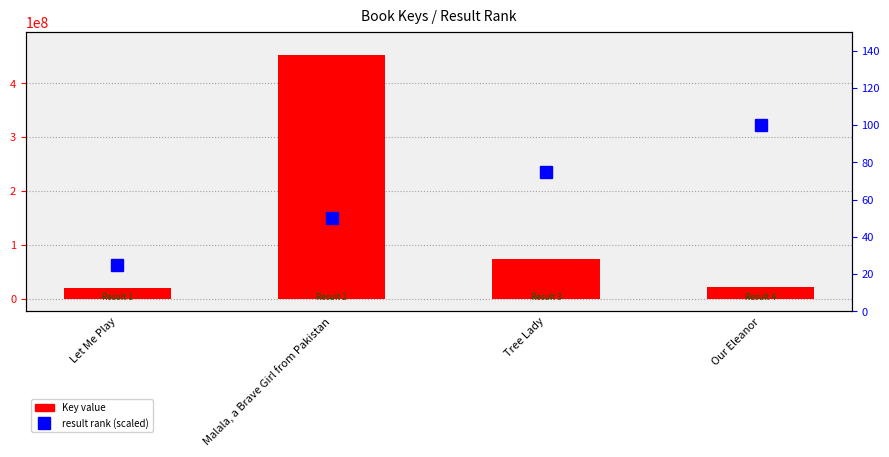

Which series has the largest total across all categories?

Key value